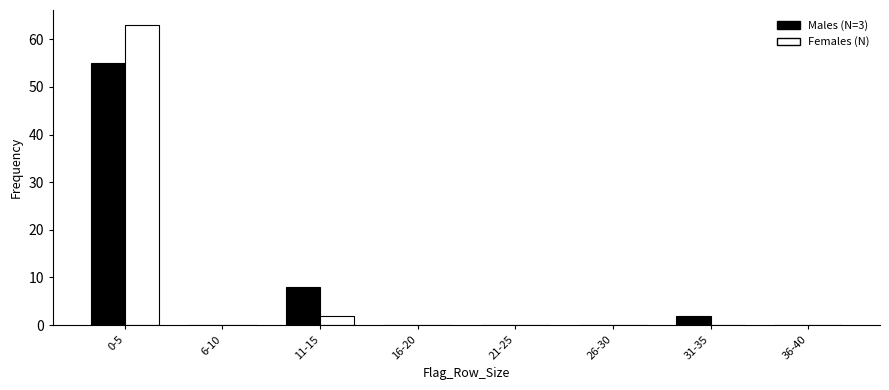

Reading left to right, what are all the values shown in this chart?

Males (N=3): 0-5=55	6-10=0	11-15=8	16-20=0	21-25=0	26-30=0	31-35=2	36-40=0
Females (N): 0-5=63	6-10=0	11-15=2	16-20=0	21-25=0	26-30=0	31-35=0	36-40=0